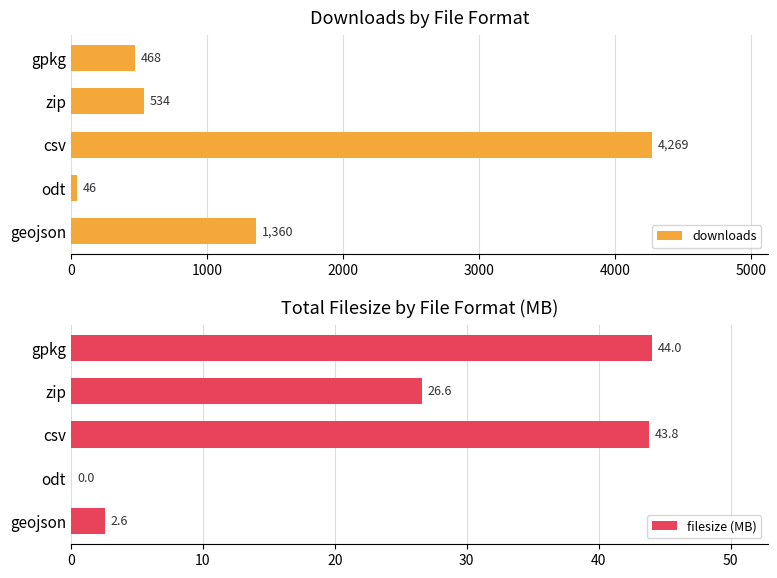

List the series in order of their overall mean, highest first.

downloads, filesize (MB)